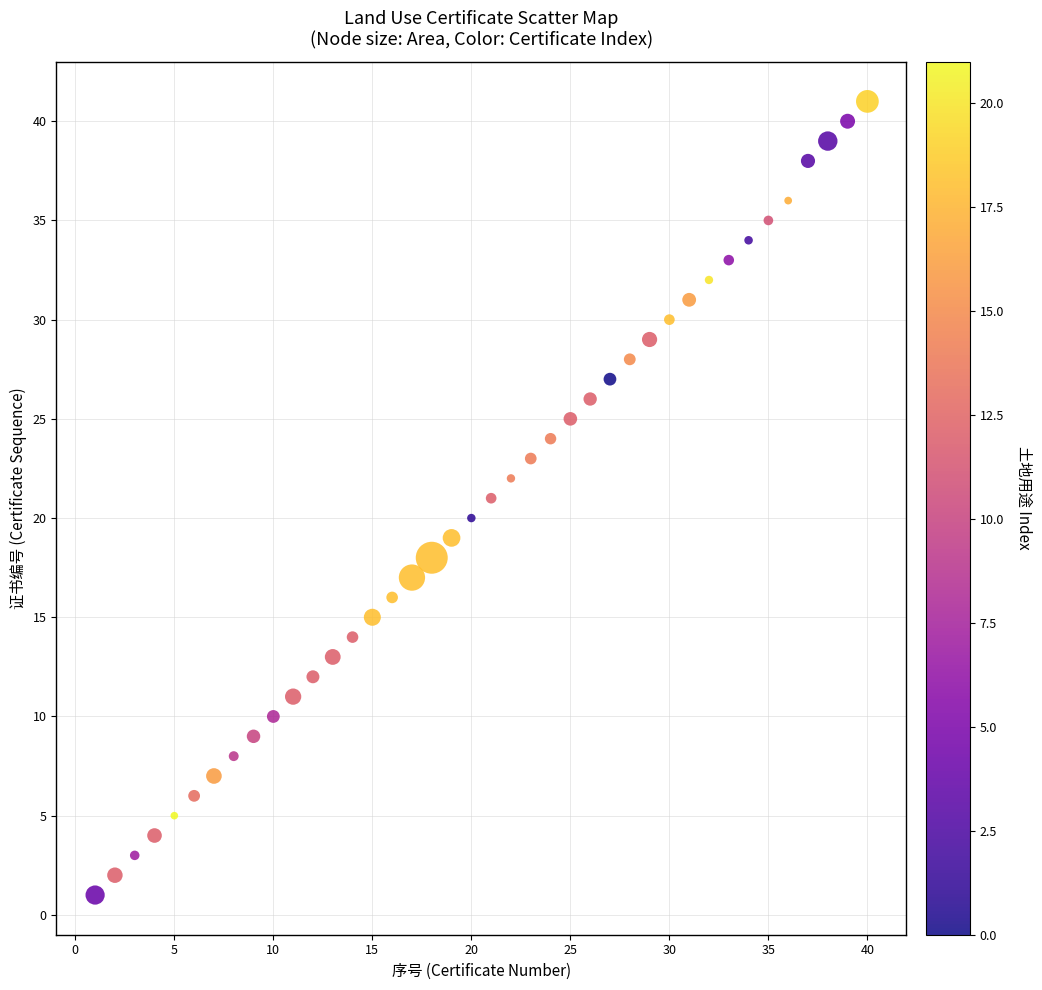

What is the range of X values (max minus min)?

39